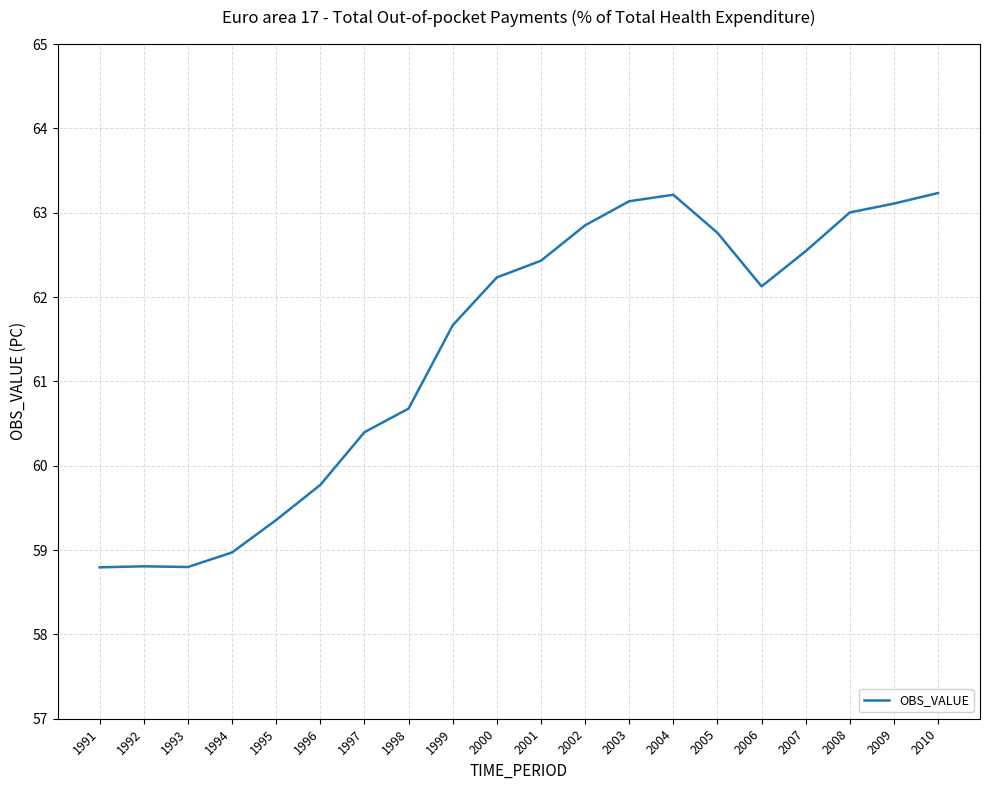

What value does the data have at 2001?

62.4